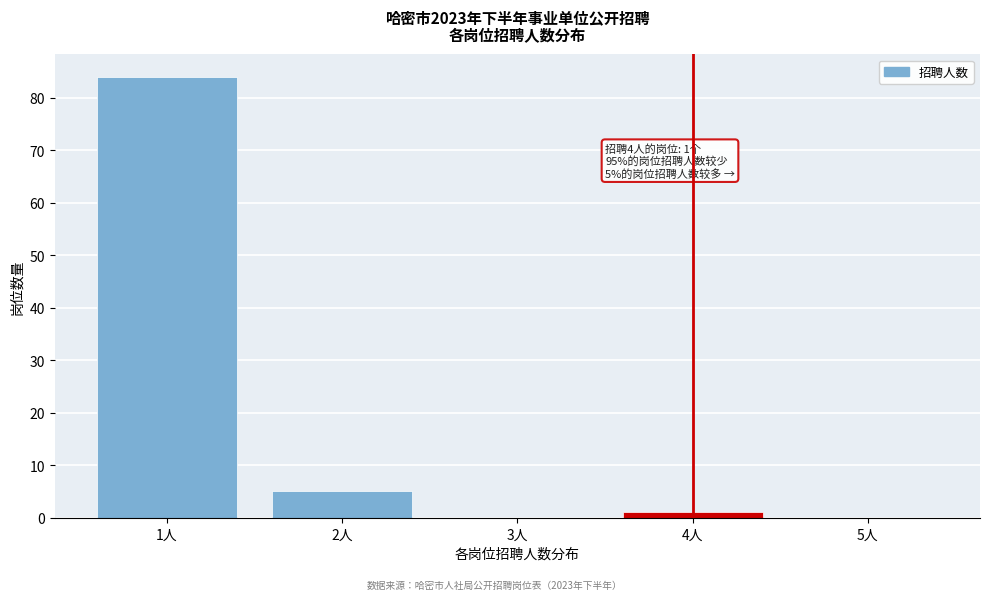

Reading left to right, list all the values displayed in this chart.

1人=84	2人=5	3人=0	4人=1	5人=0